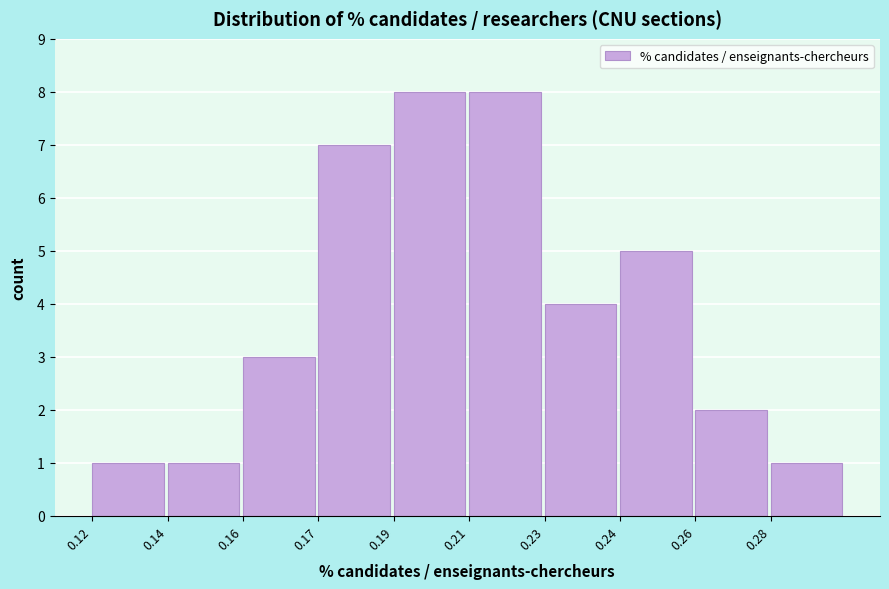

Reading right to left, what are all the values shown in this chart?

0.28=1	0.26=2	0.24=5	0.23=4	0.21=8	0.19=8	0.17=7	0.16=3	0.14=1	0.12=1